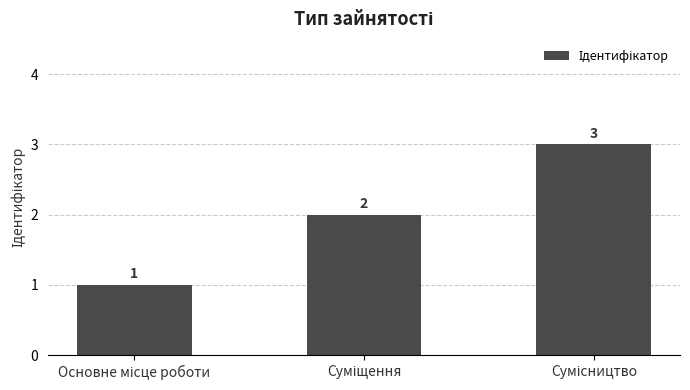

What is the sum of all values?

6